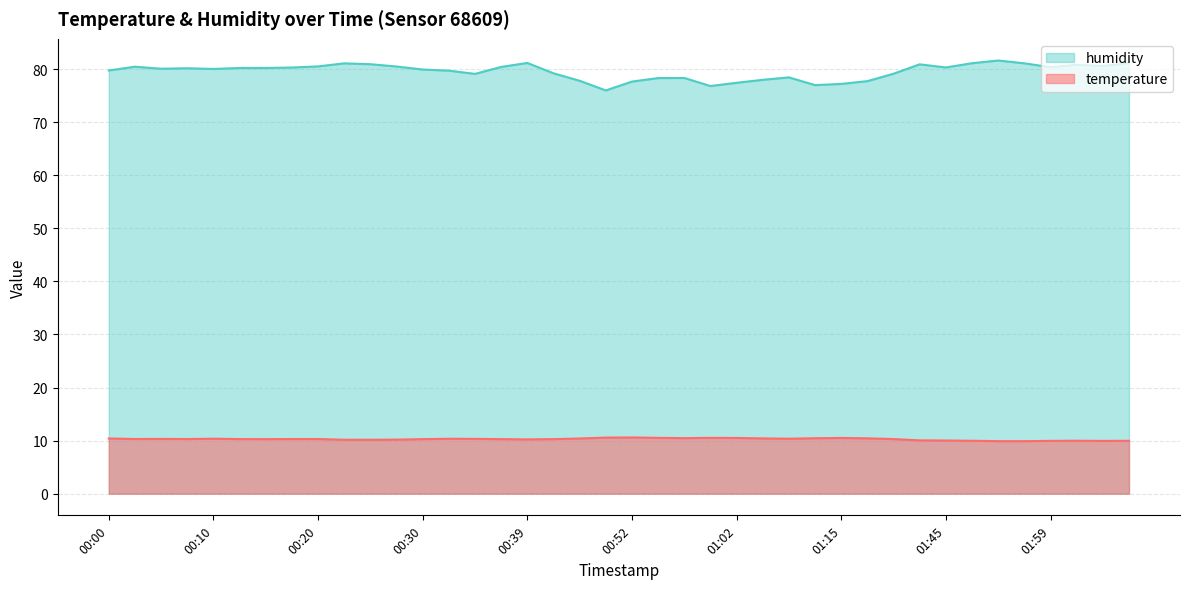

What is the sum of the temperature values at 01:45 and 00:39?

20.2